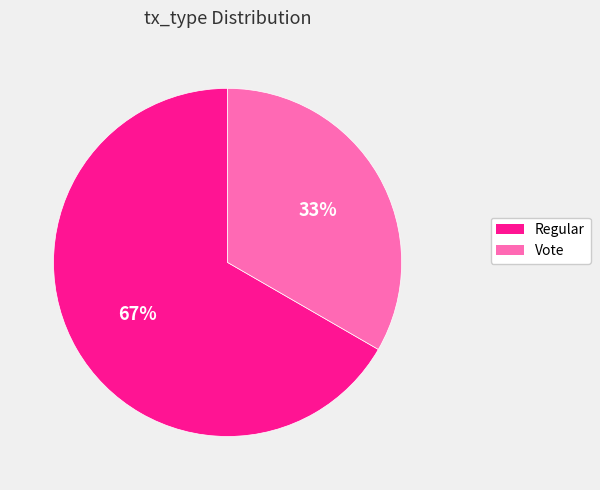

What is the ratio of the value at Vote to the value at Regular?

0.5